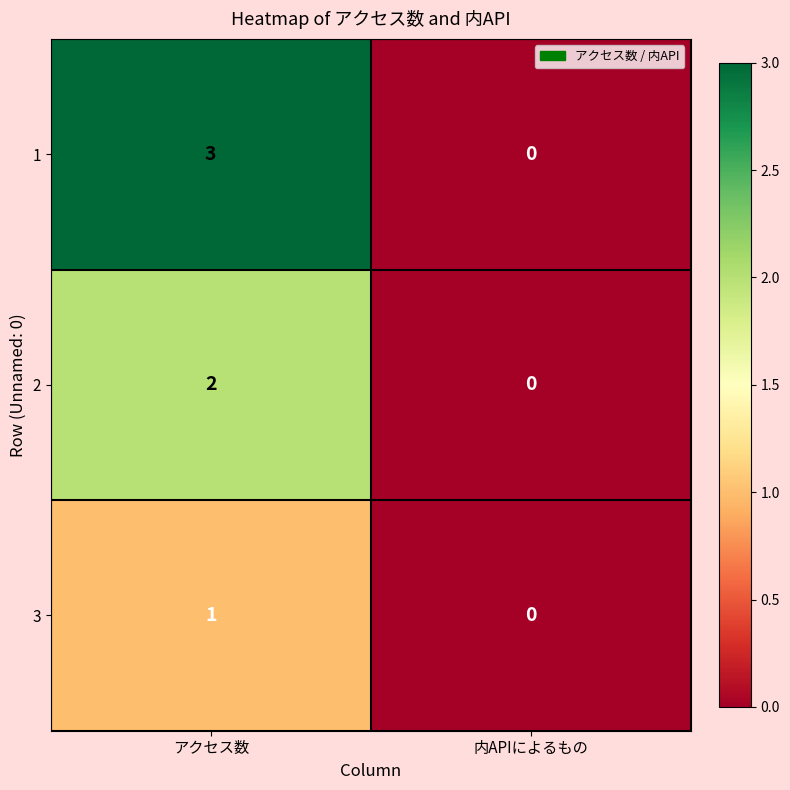

At which category is the sum across all series the highest?

アクセス数